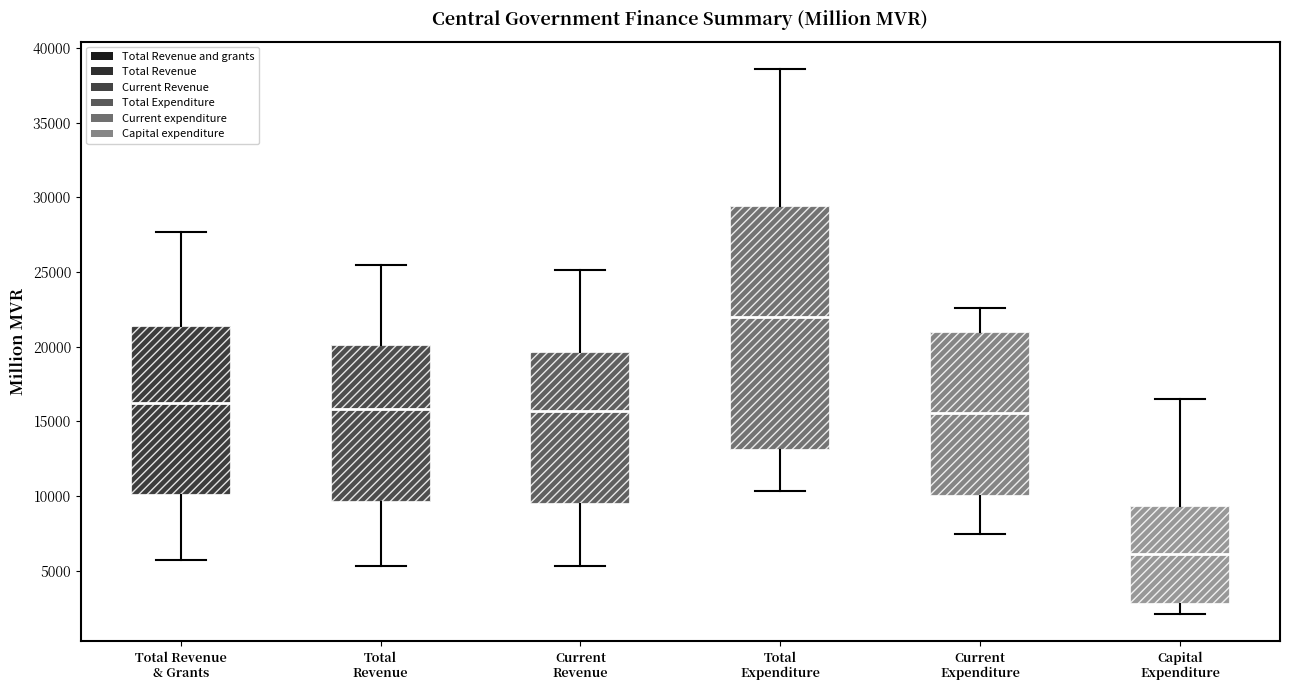

Which box is the tallest, from its lower edge to its upper edge?

Total Expenditure